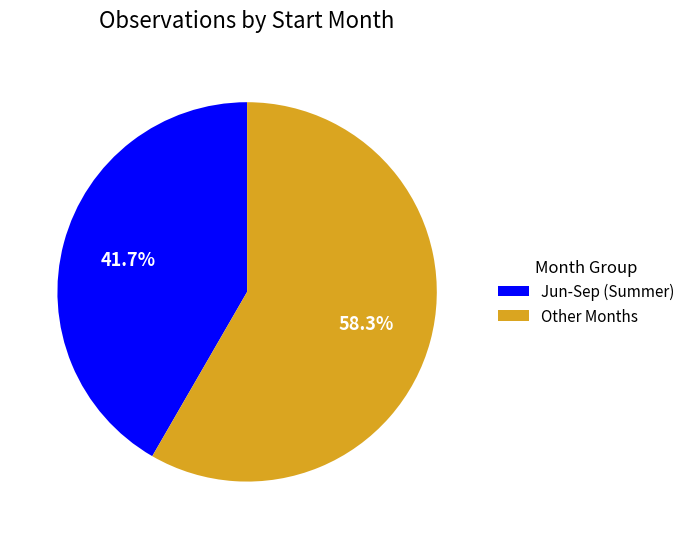

What is the smallest slice in the pie chart?

Jun-Sep (Summer)